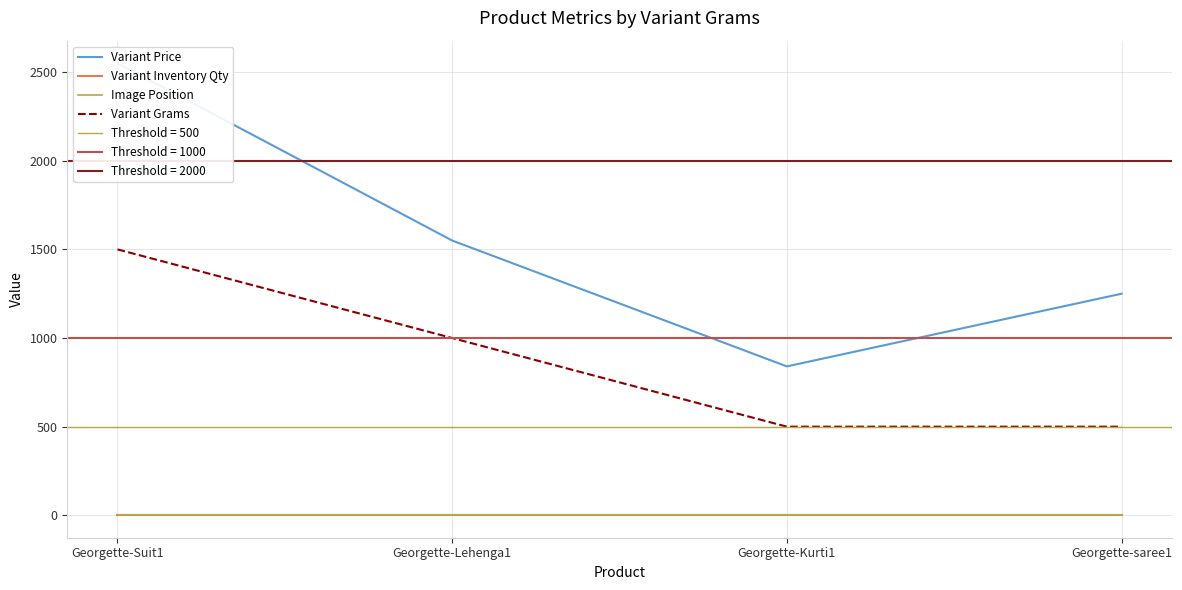

Rank the categories by Variant Grams value from highest to lowest.

Georgette-Suit1, Georgette-Lehenga1, Georgette-Kurti1, Georgette-saree1